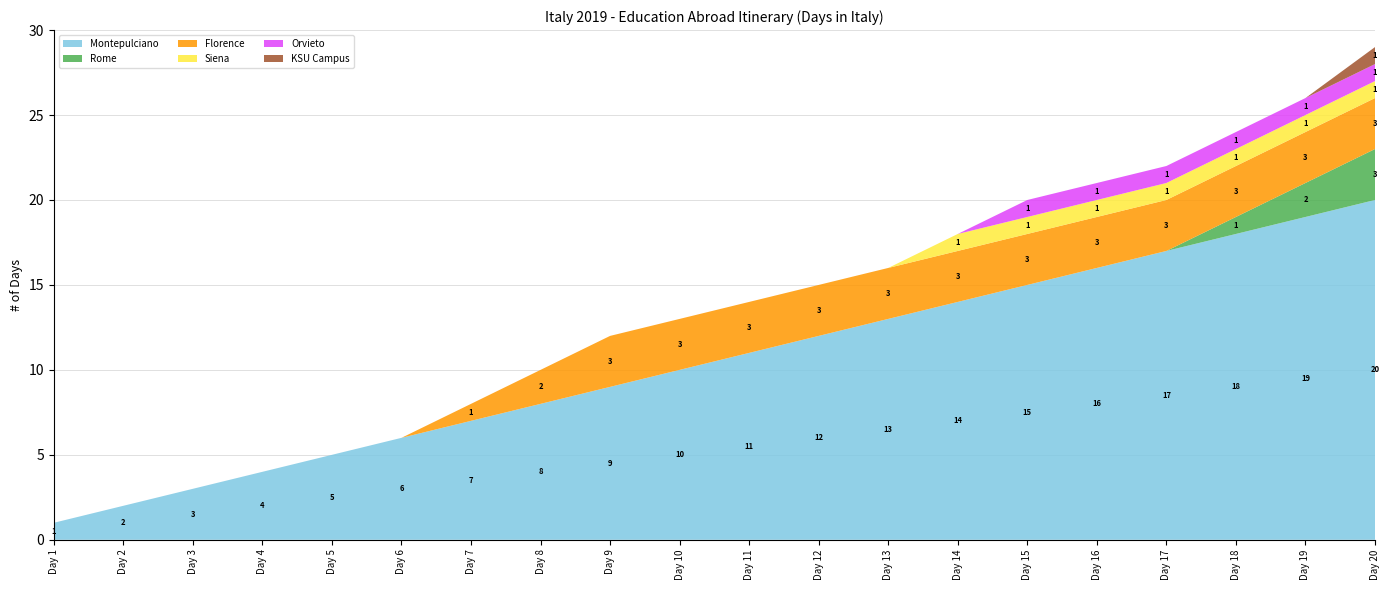

Reading right to left, list all the values displayed in this chart.

Montepulciano: 20	19	18	17	16	15	14	13	12	11	10	9	8	7	6	5	4	3	2	1
Rome: 3	2	1	0	0	0	0	0	0	0	0	0	0	0	0	0	0	0	0	0
Florence: 3	3	3	3	3	3	3	3	3	3	3	3	2	1	0	0	0	0	0	0
Siena: 1	1	1	1	1	1	1	0	0	0	0	0	0	0	0	0	0	0	0	0
Orvieto: 1	1	1	1	1	1	0	0	0	0	0	0	0	0	0	0	0	0	0	0
KSU Campus: 1	0	0	0	0	0	0	0	0	0	0	0	0	0	0	0	0	0	0	0